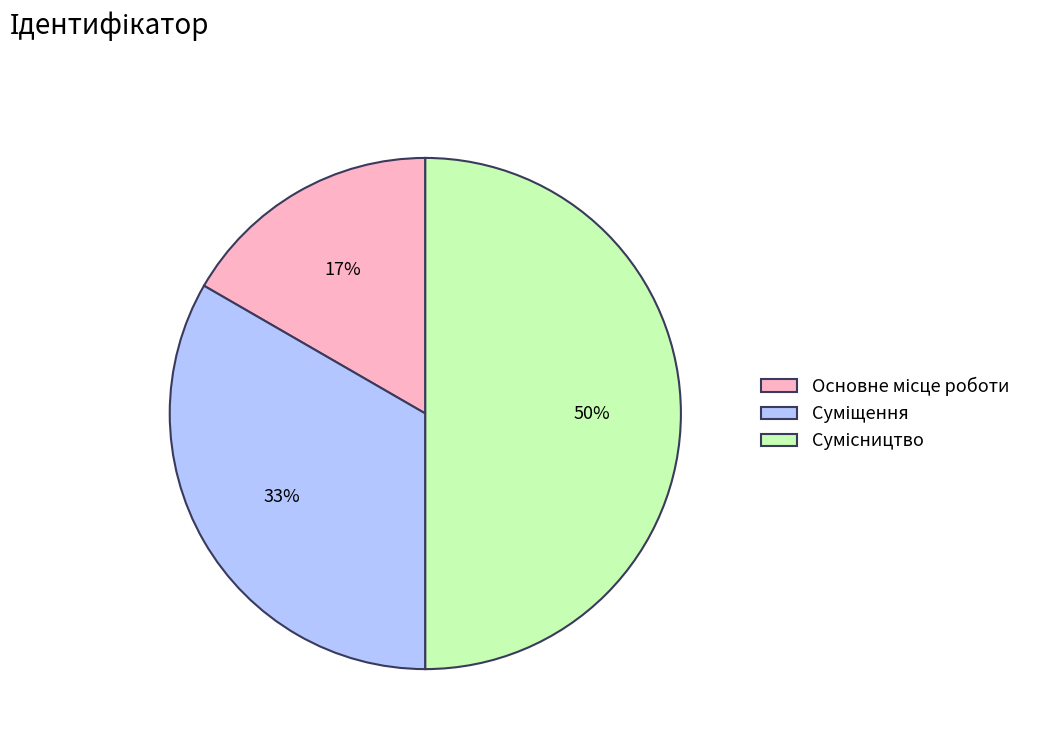

To the nearest percent, what is the average slice percentage?

33%